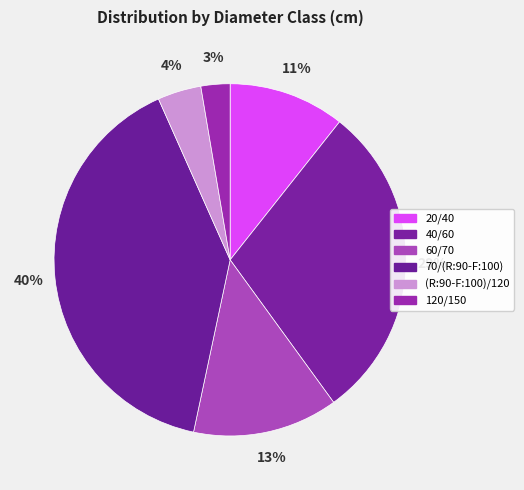

Count the number of slices in the pie.

6